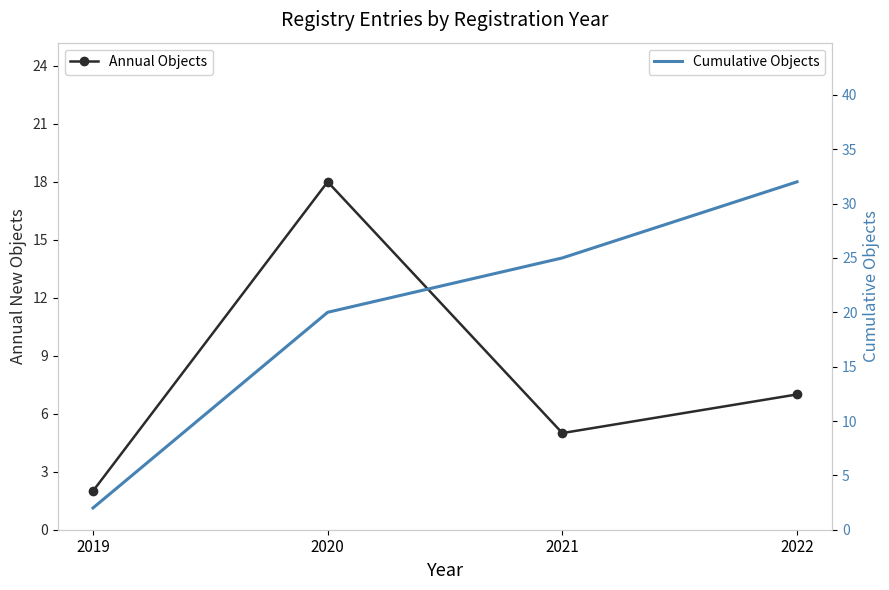

At which category is the sum across all series the highest?

2022